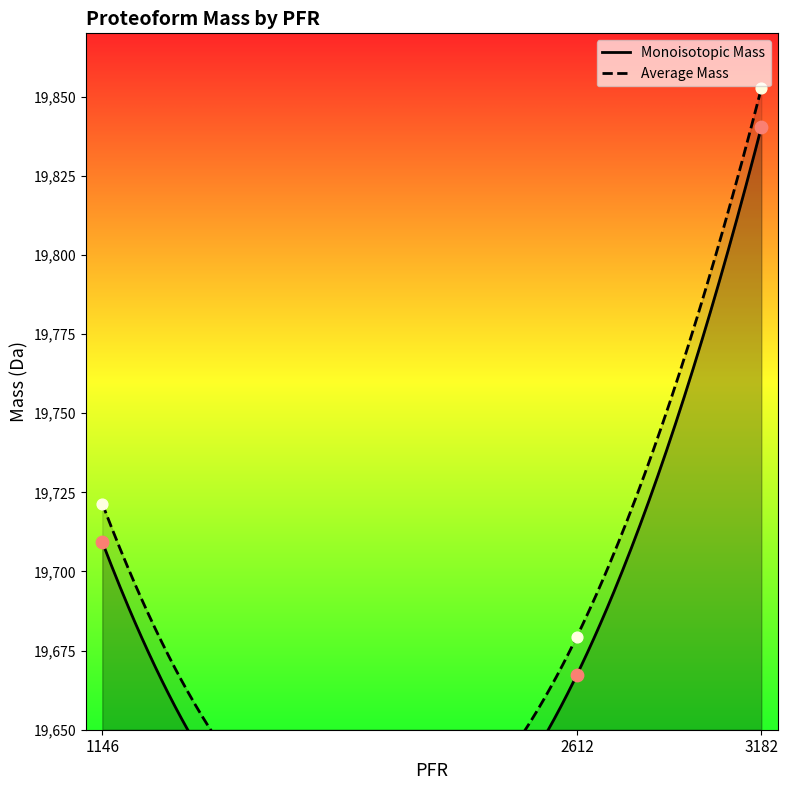

What is the total value across all series at 3182?

39693.0